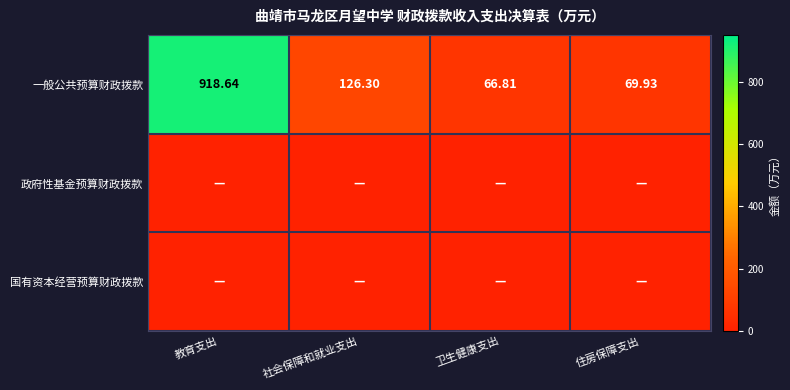

At how many categories does at least one series exceed 772?

1